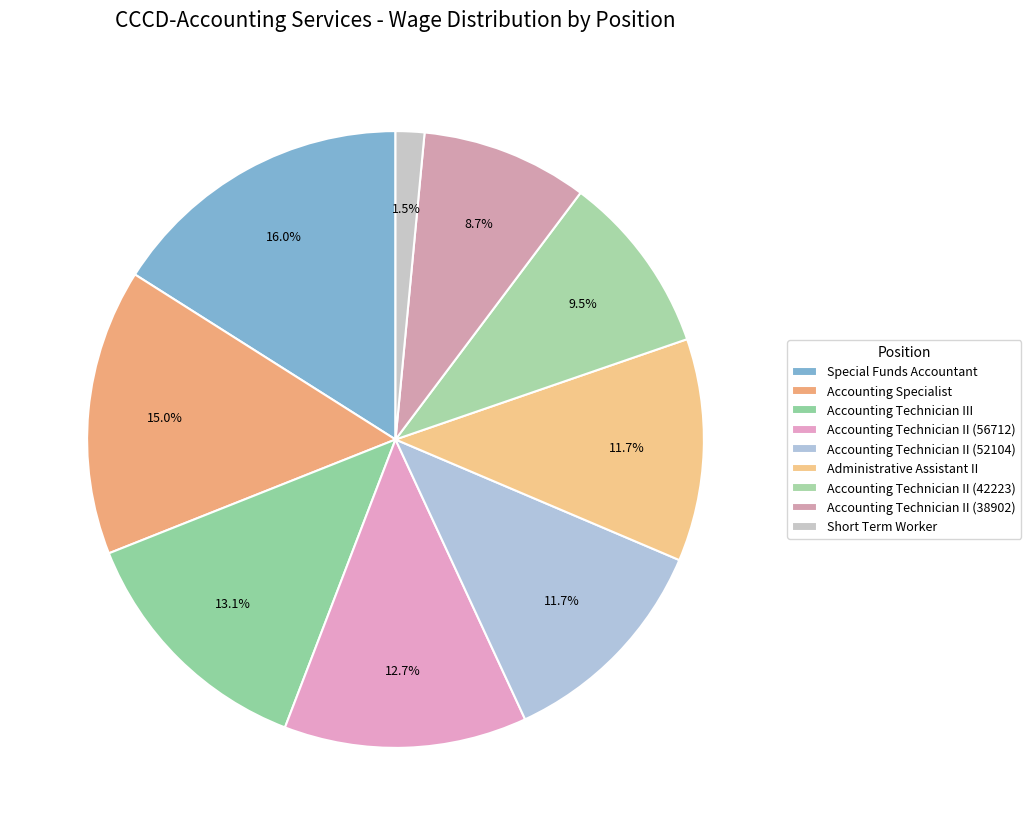

What is the ratio of the value at Special Funds Accountant to the value at Administrative Assistant II?

1.4